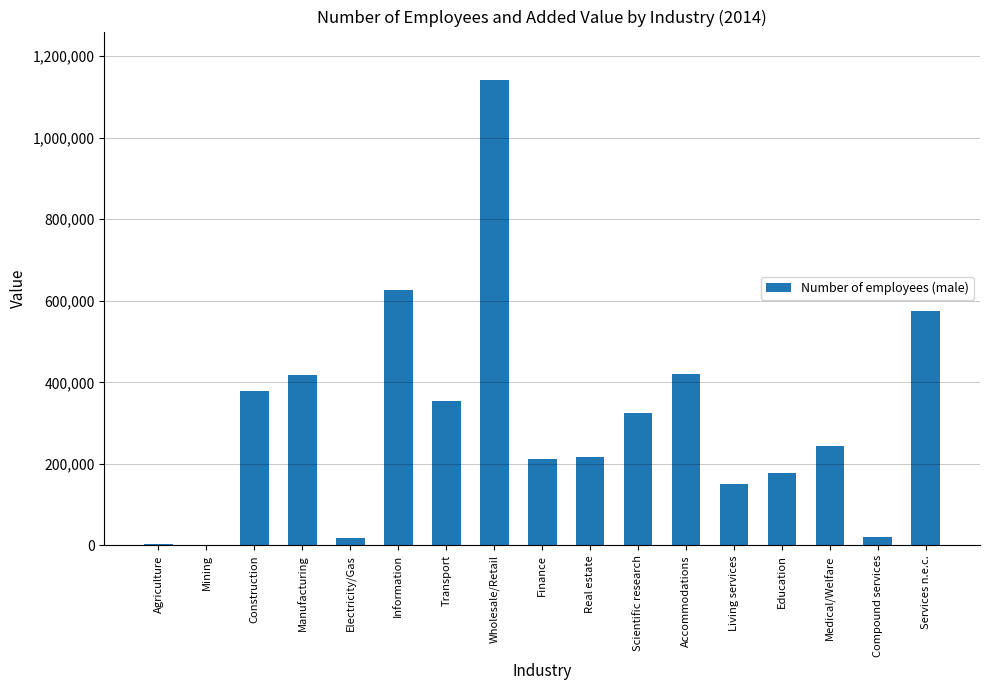

Does the chart contain stacked bars?

No